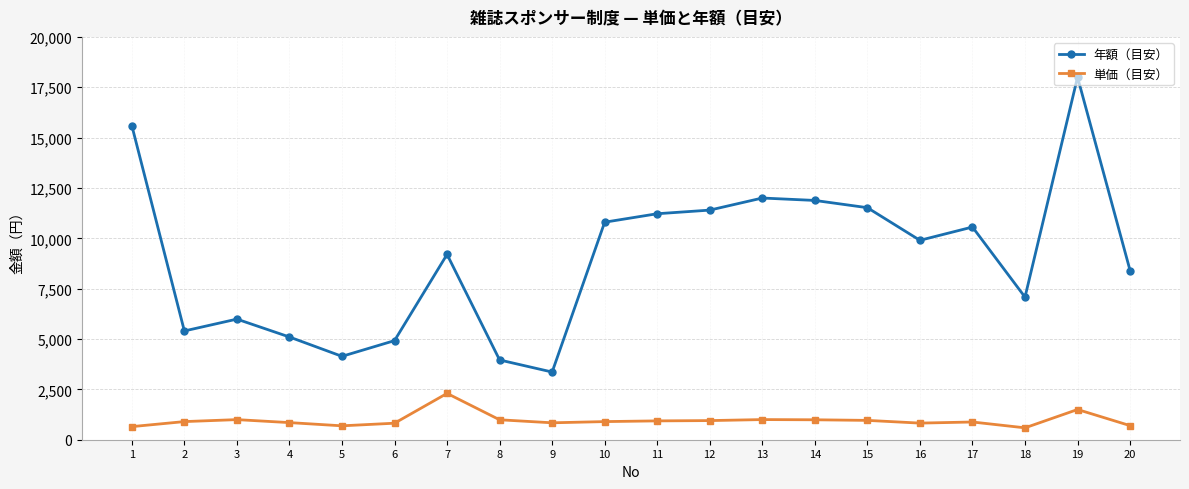

True or false: 年額（目安） and 単価（目安） cross at least once.

False